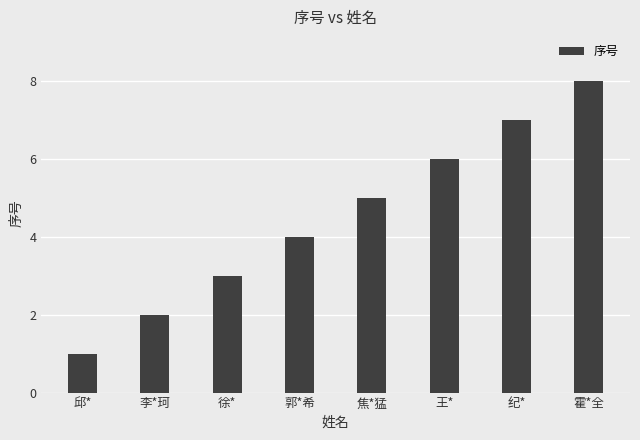

What position from the left is 王*?

6